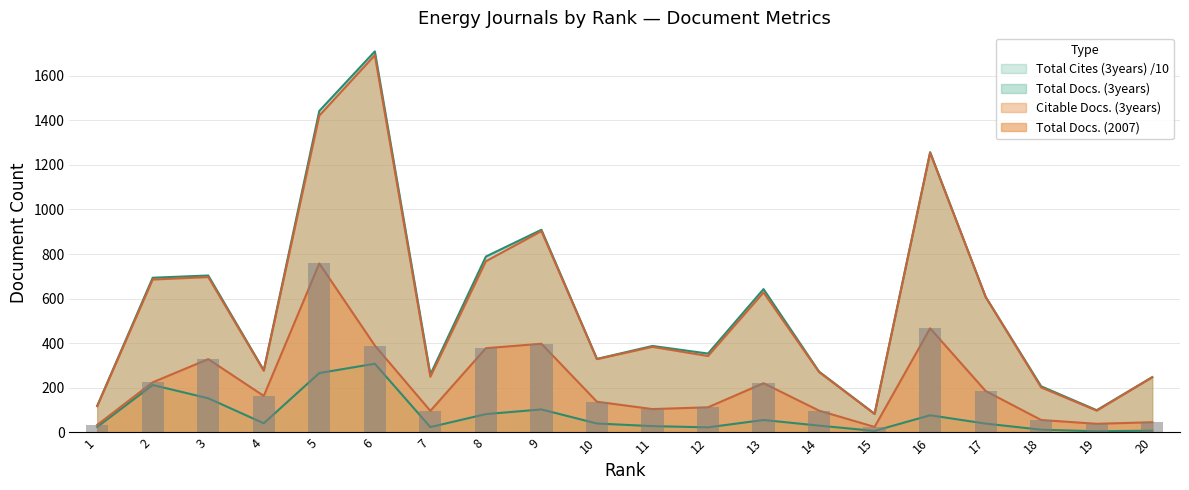

What is the difference between the second highest and minimum values in the Total Cites (3years) series?

261.0